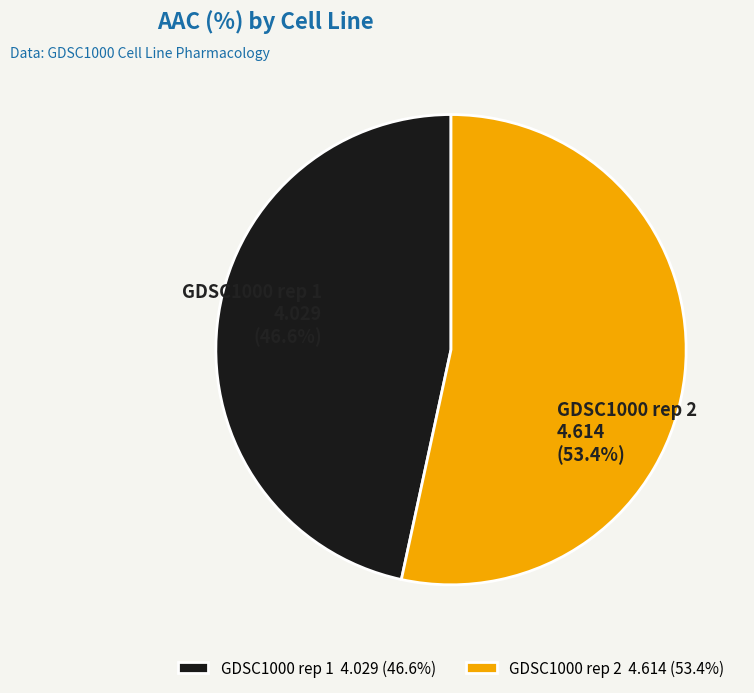

Does GDSC1000 rep 2 account for over 50% of the chart?

Yes